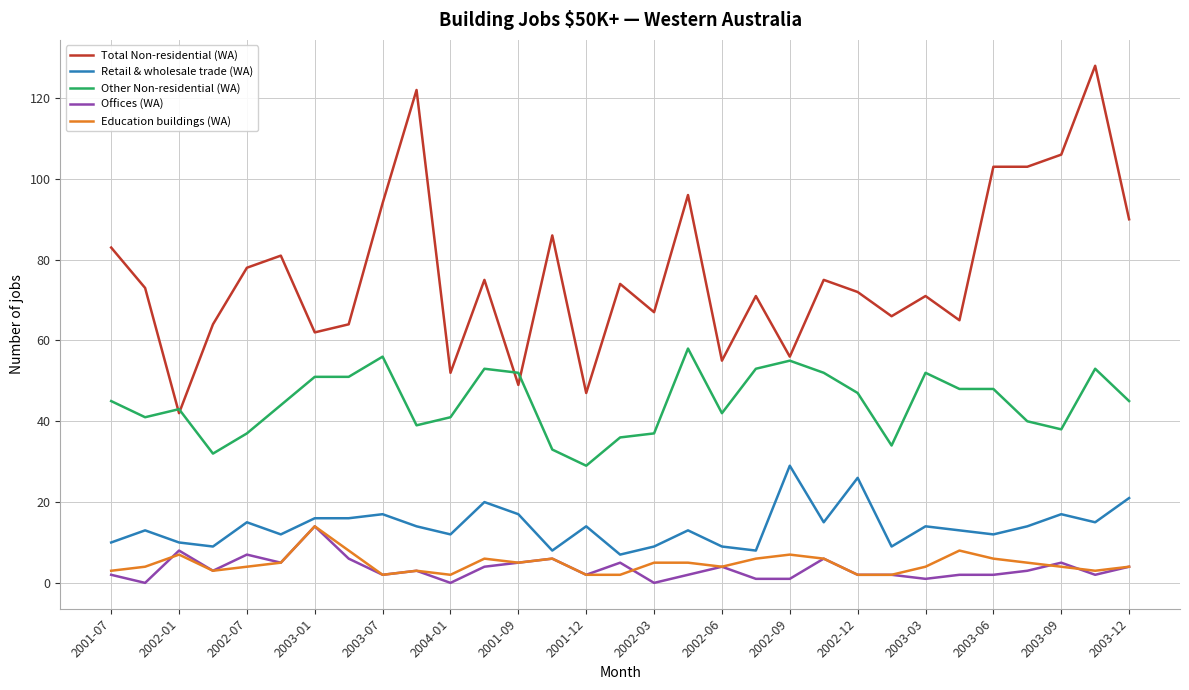

Which series has the largest total across all categories?

Total Non-residential (WA)